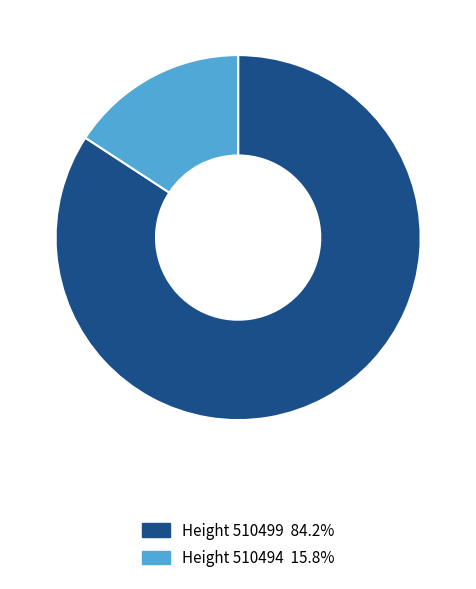

Does any single category account for the majority?

Yes